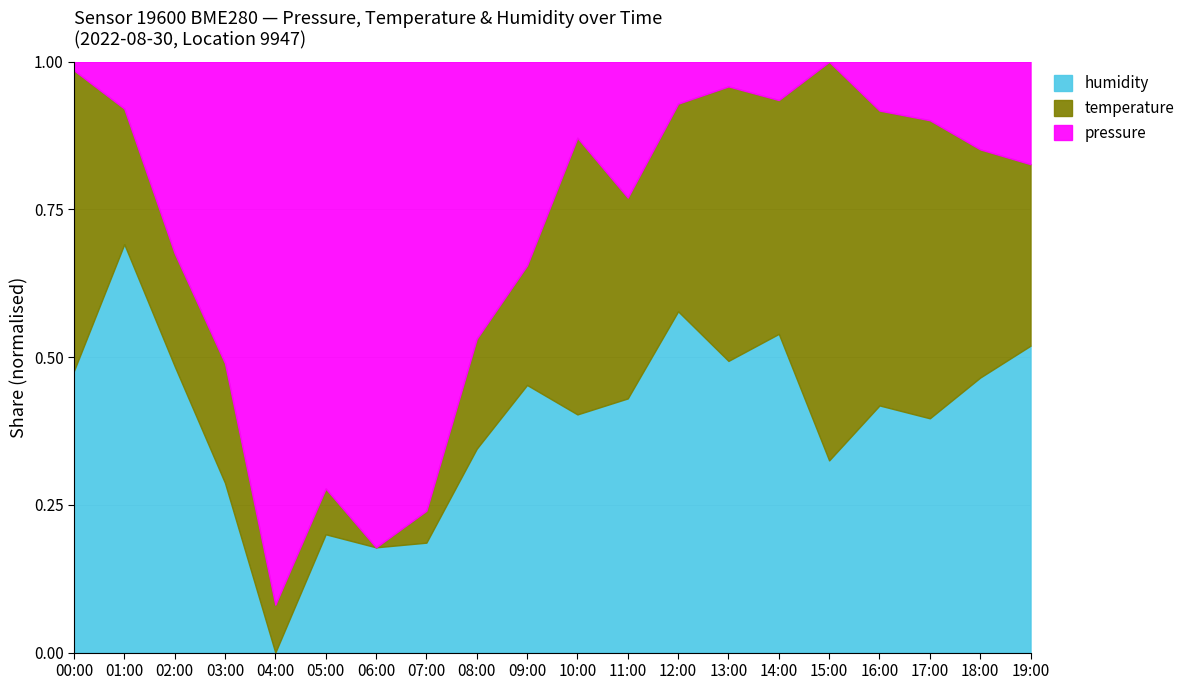

The pressure series shows 102064.8 at 09:00. True or false?

True